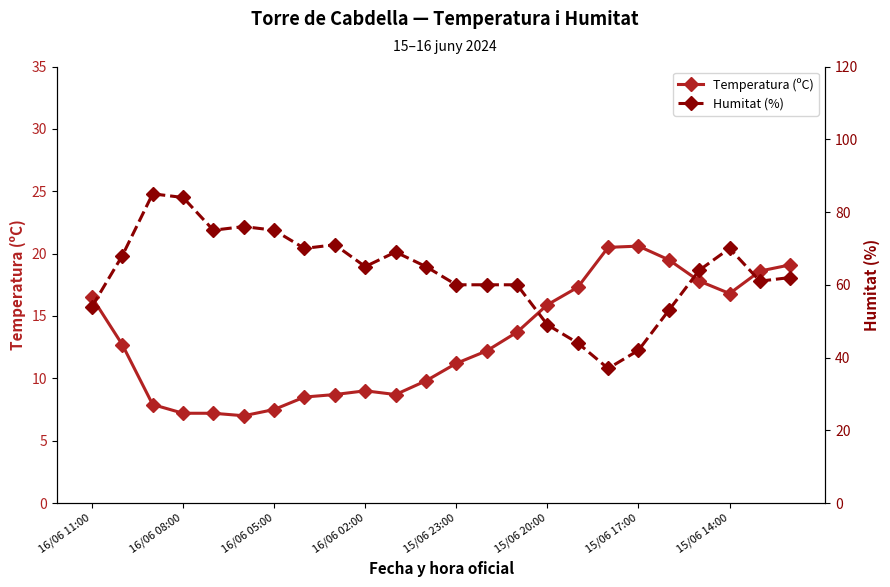

Is it true that Humitat (%) equals 71.0 at 8?

True